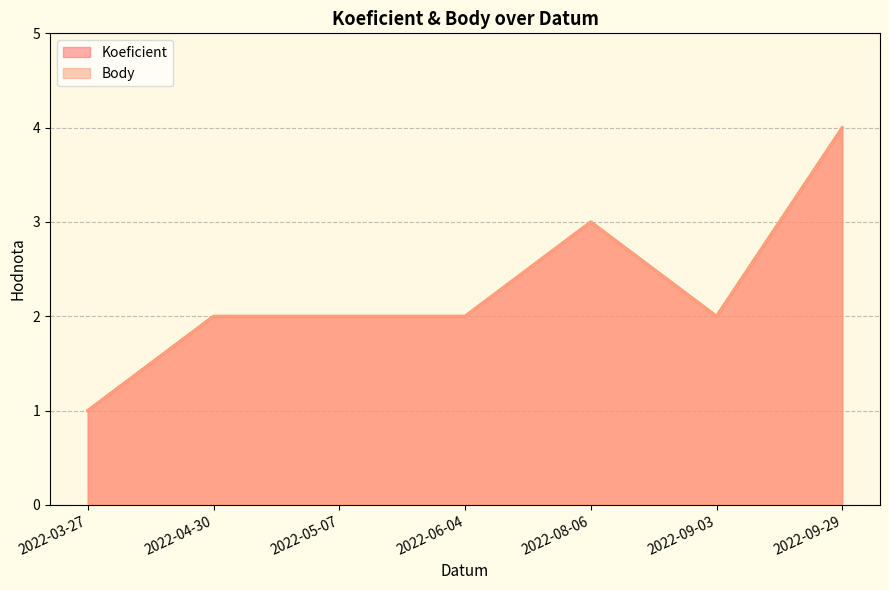

What is the lowest value of the Koeficient line series?

1